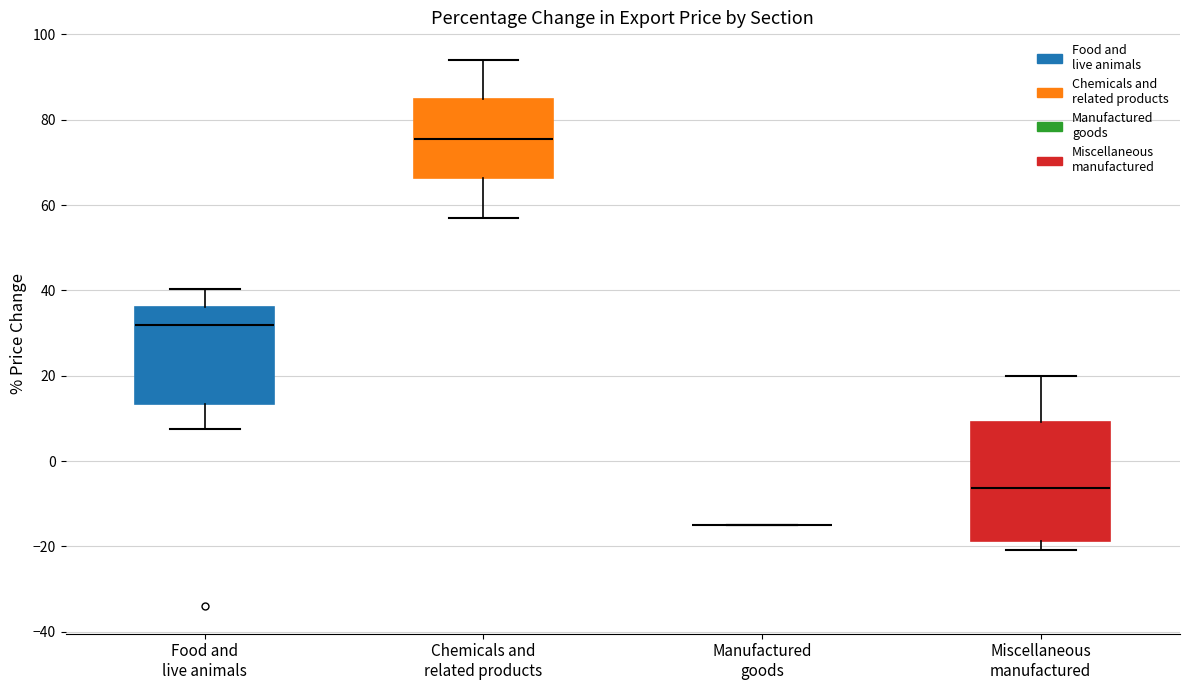

Reading left to right, read every box against the y-axis: the position of its median line, the range the box covers, and the ends of its whiskers. The values are not printed on the chart, so give them approximately, as read against the axis.

Food and live animals: median 32, box 14 to 36, whiskers 8 to 40
Chemicals and related products: median 76, box 66 to 84, whiskers 56 to 94
Manufactured goods: box collapsed to a line at -14, whiskers -14 to -14
Miscellaneous manufactured: median -6, box -18 to 10, whiskers -20 to 20